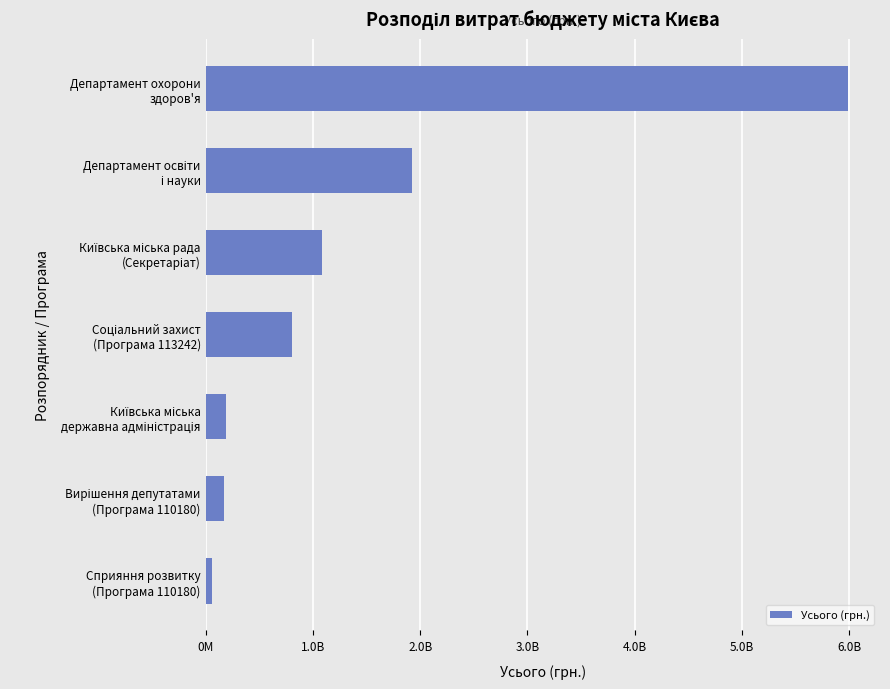

Which label corresponds to the largest value in the chart?

Департамент охорони
здоров'я